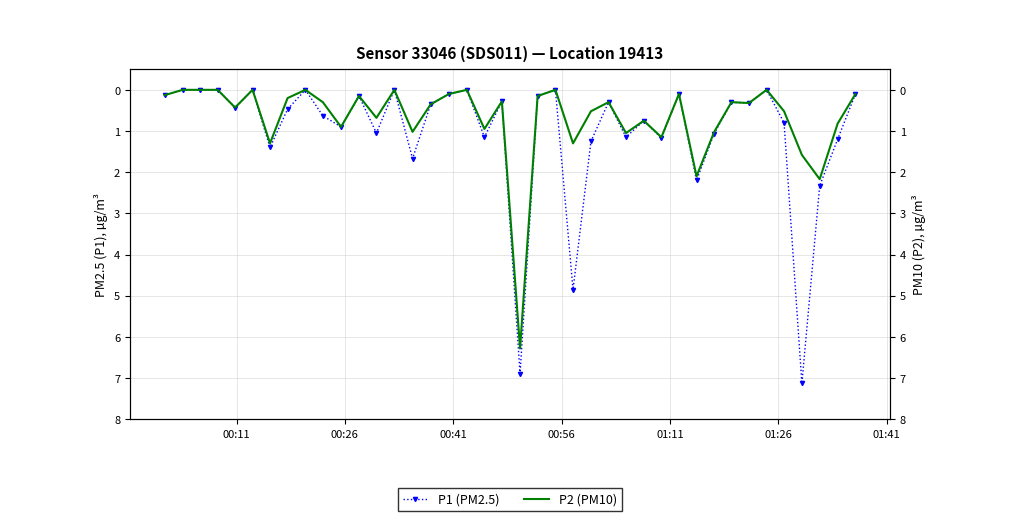

Which series has the largest total across all categories?

P1 (PM2.5)